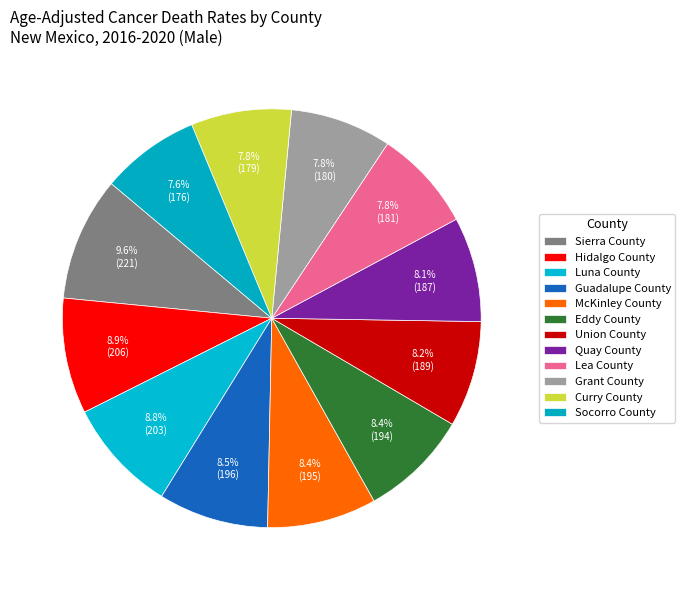

How many segments does this pie chart have?

12